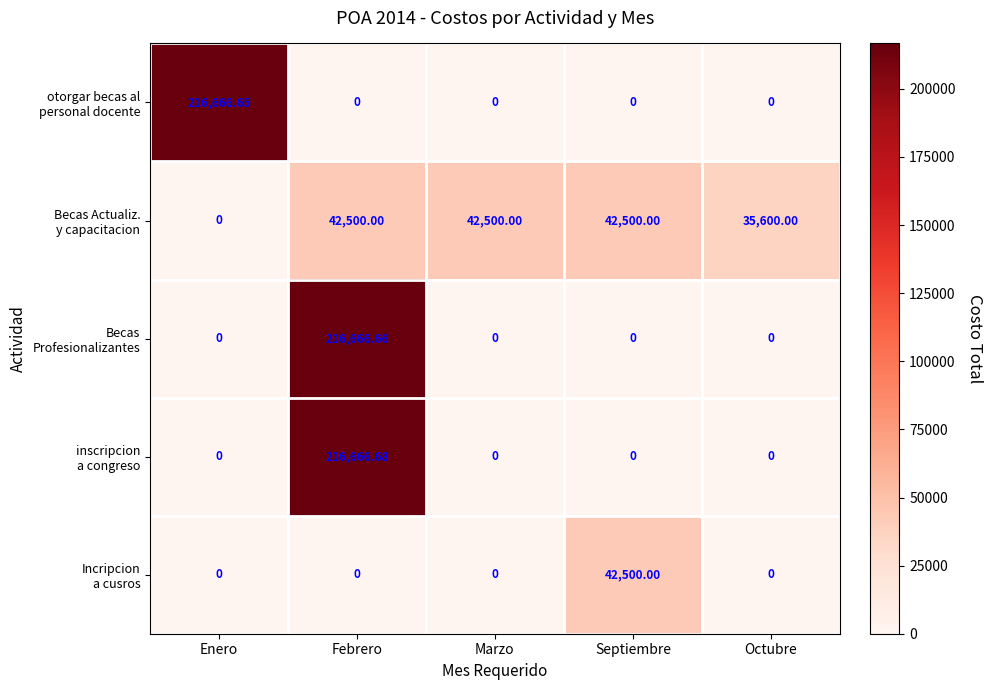

At which category is the sum across all series the highest?

Febrero